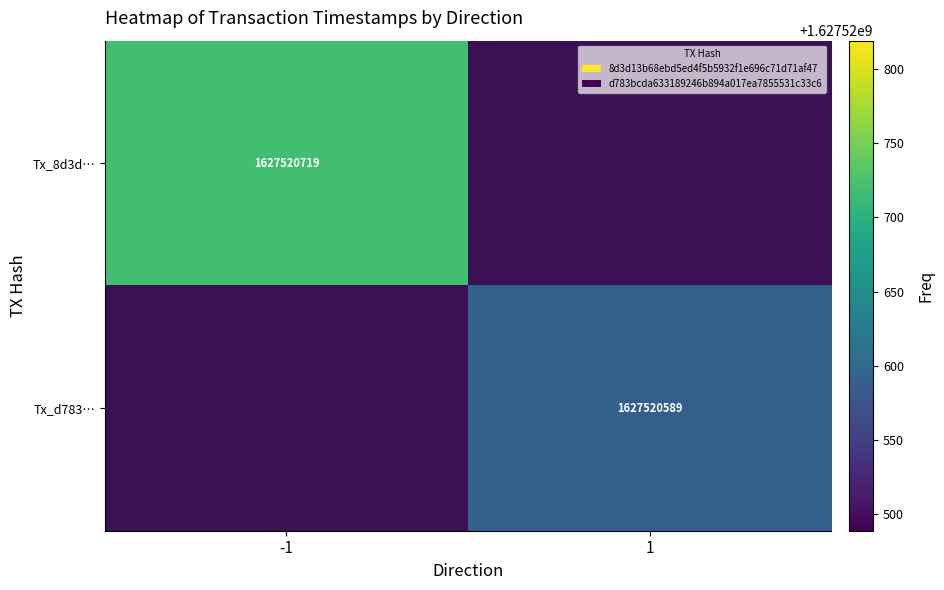

Reading right to left, extract all data points from this chart.

8d3d13b68ebd5ed4f5b5932f1e696c71d71af47: 0	1627520719
d783bcda633189246b894a017ea7855531c33c6: 1627520589	0